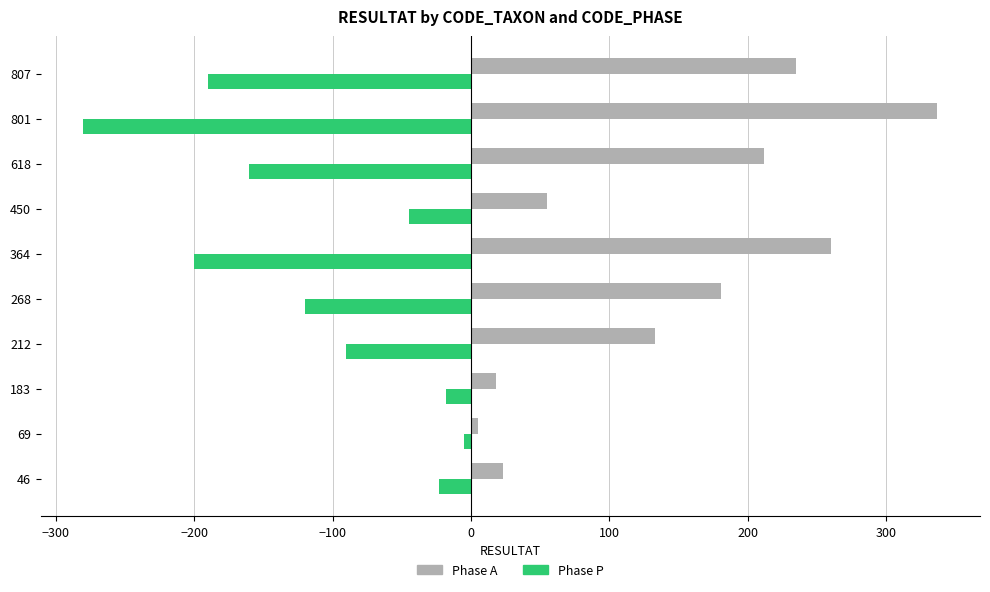

List the series in order of their overall mean, lowest first.

Phase P, Phase A